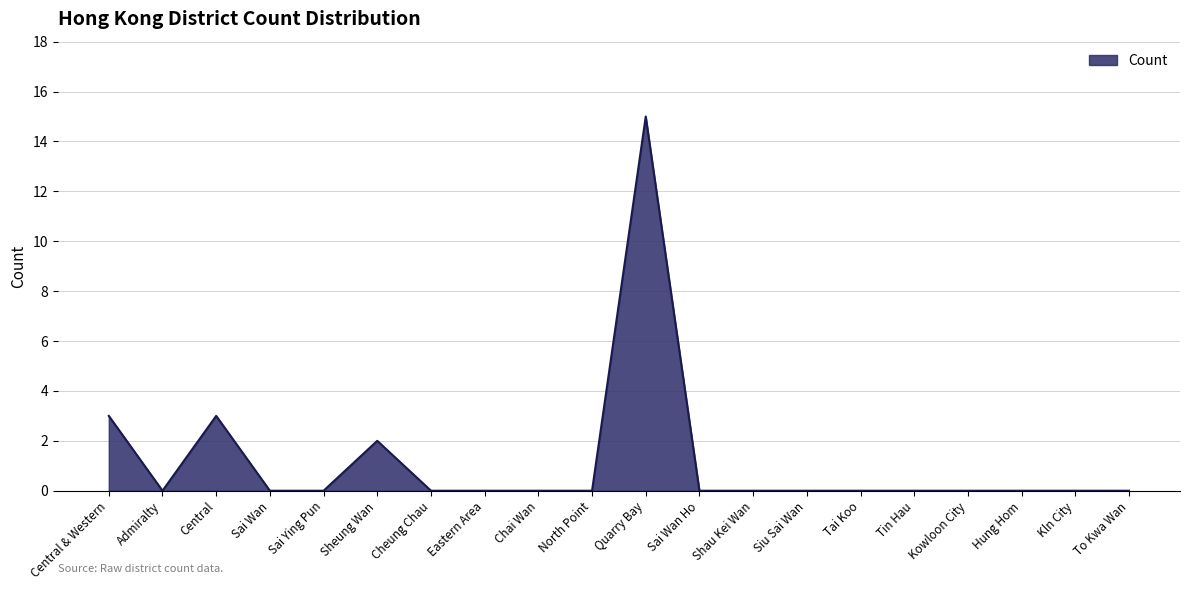

The chart shows a value of 1 at Sheung Wan. True or false?

False